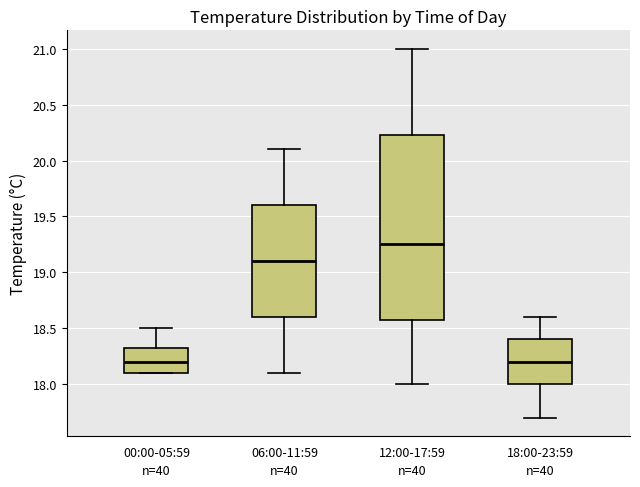

Where does the lower whisker of the box for 12:00-17:59 end on the y-axis? The values are not printed on the chart, so give them approximately, as read against the axis.

18.00